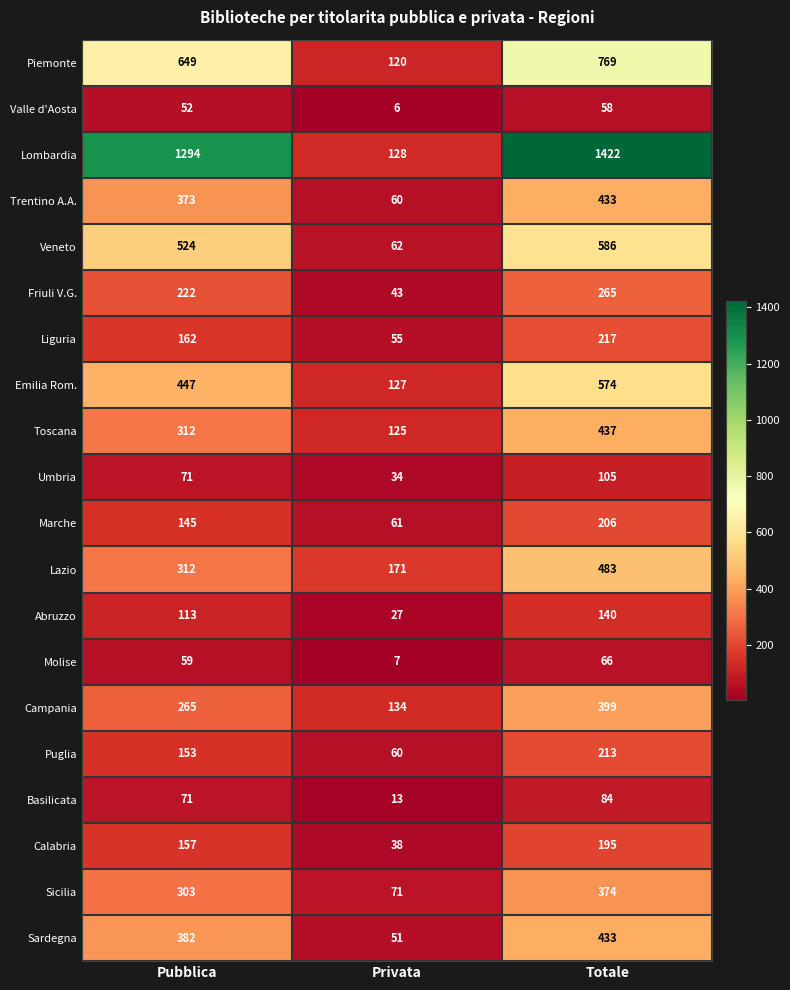

Which series has the largest range (max minus min)?

Lombardia